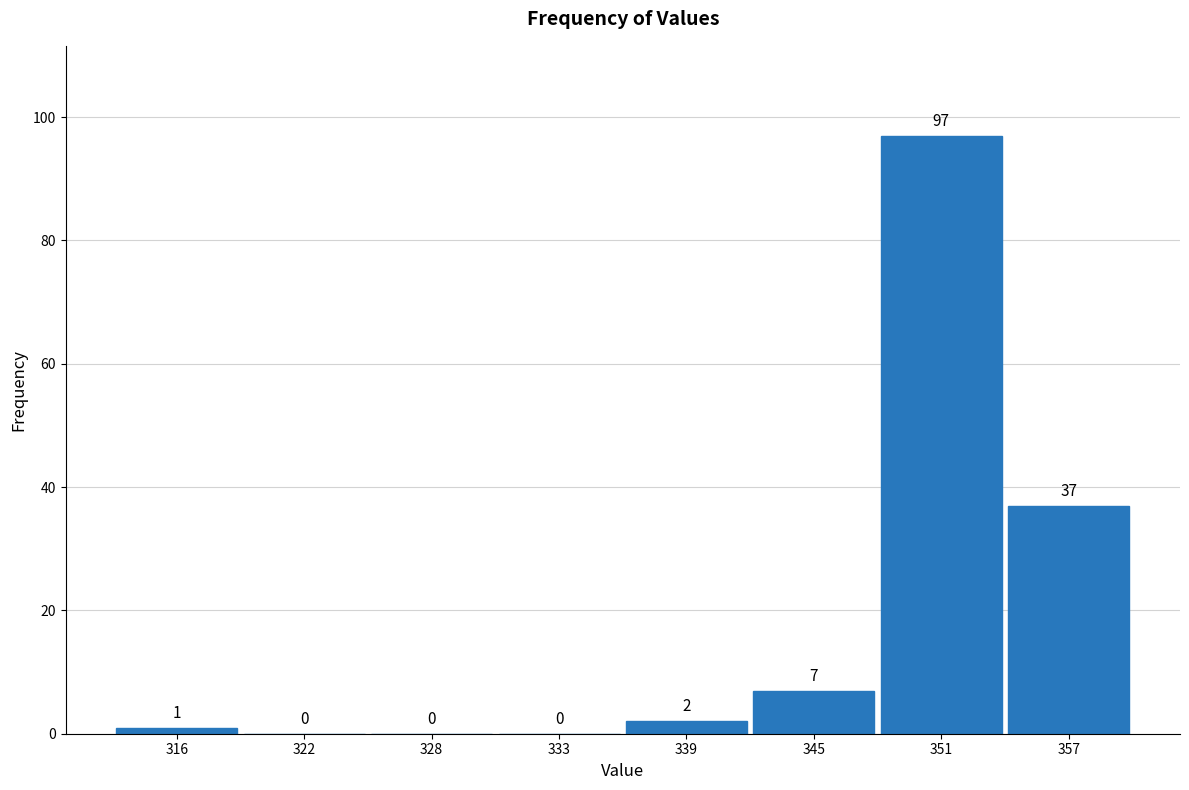

How tall is the bar that spans 342 to 348 on the x-axis? The bar edges are not printed on the chart, so give them approximately, as read against the axis.

7